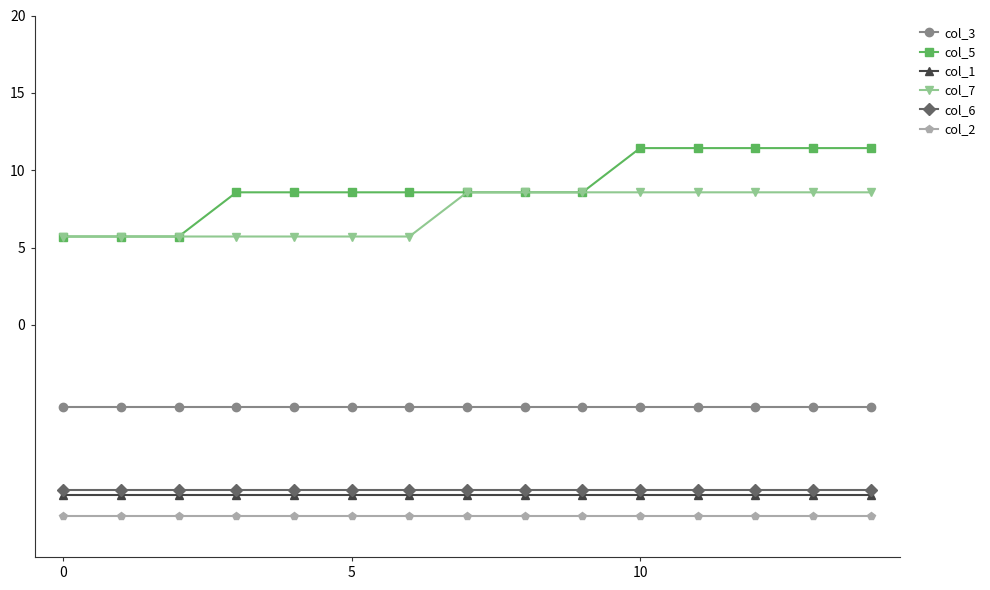

What is the highest value of the col_1 series?

-11.0